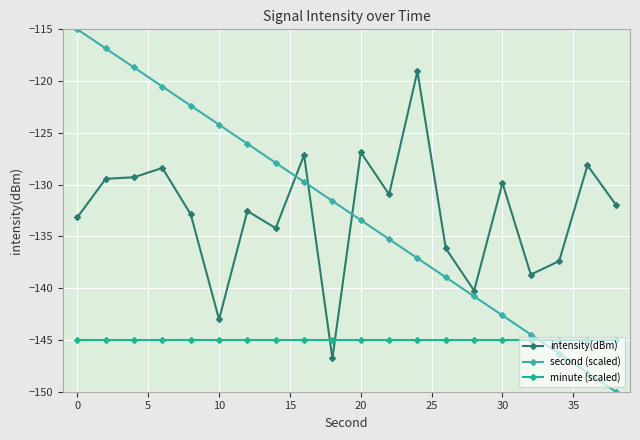

Which series ends up on top after the final intersection of second (scaled) and intensity(dBm)?

intensity(dBm)